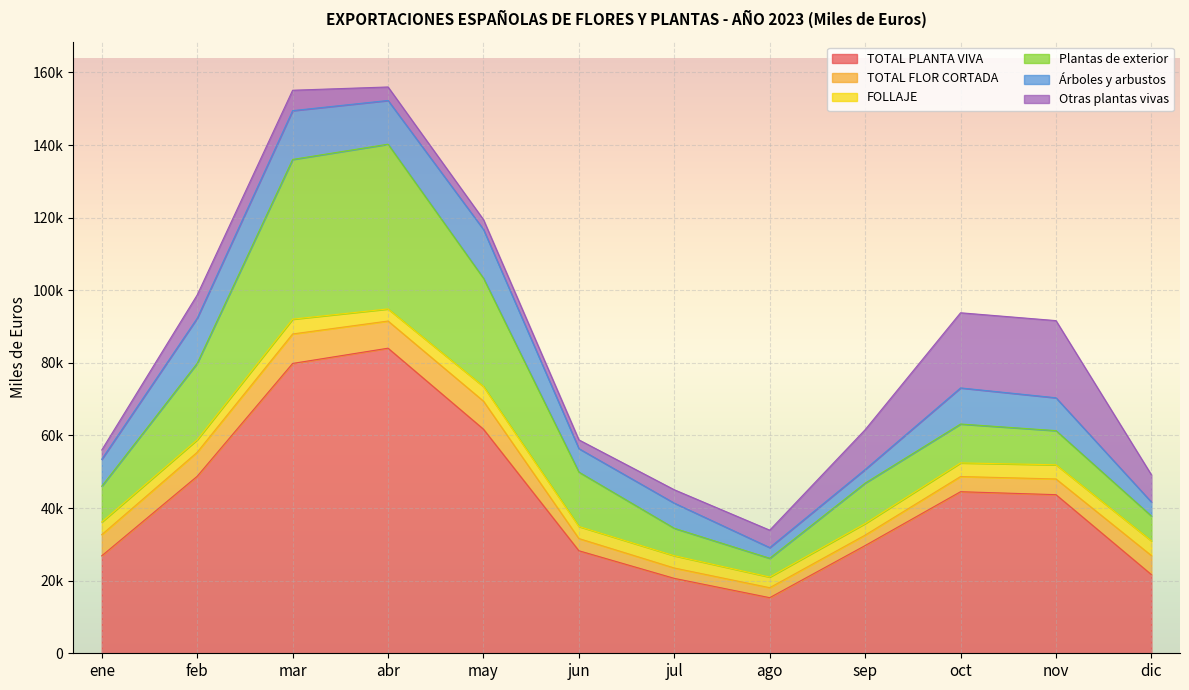

Which series has the largest total across all categories?

TOTAL PLANTA VIVA